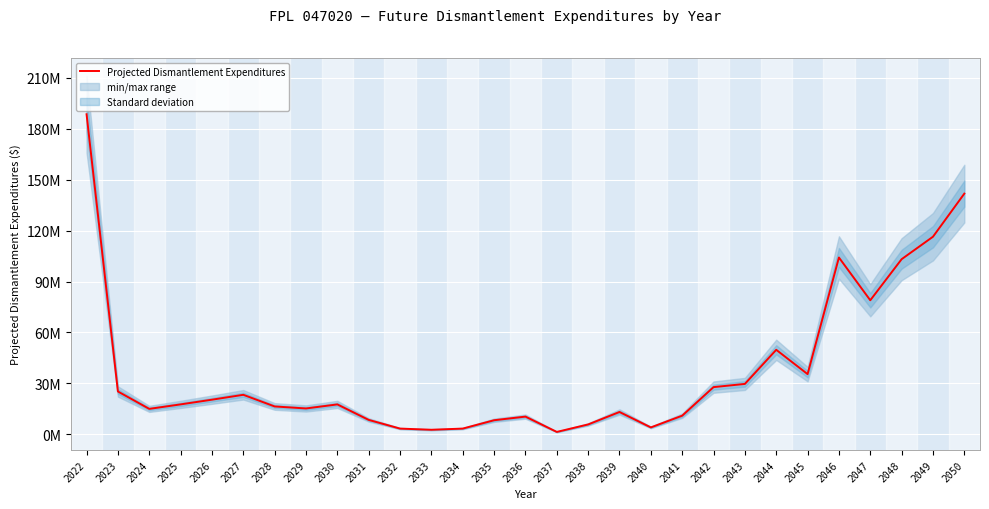

What is the sum of all values?

1099139871.0